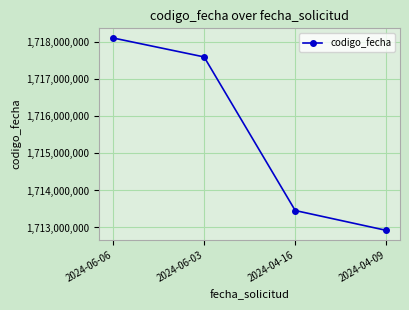

List the labels in order of value, smallest first.

2024-04-09, 2024-04-16, 2024-06-03, 2024-06-06